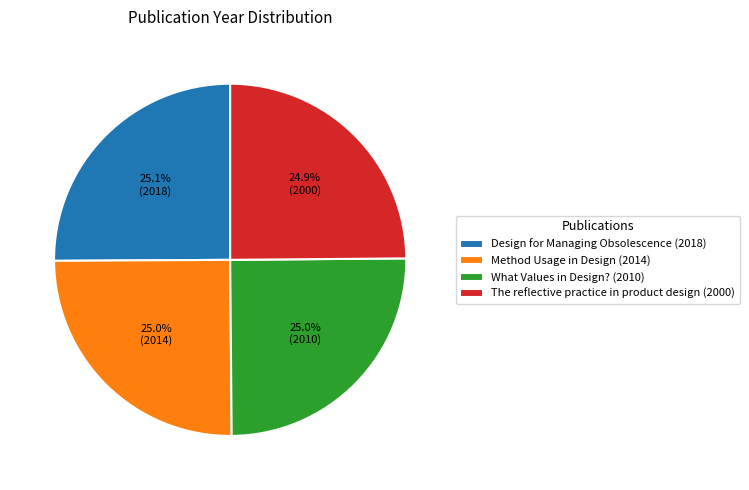

Is it true that Method Usage in Design (2014) is 31% of the pie?

False